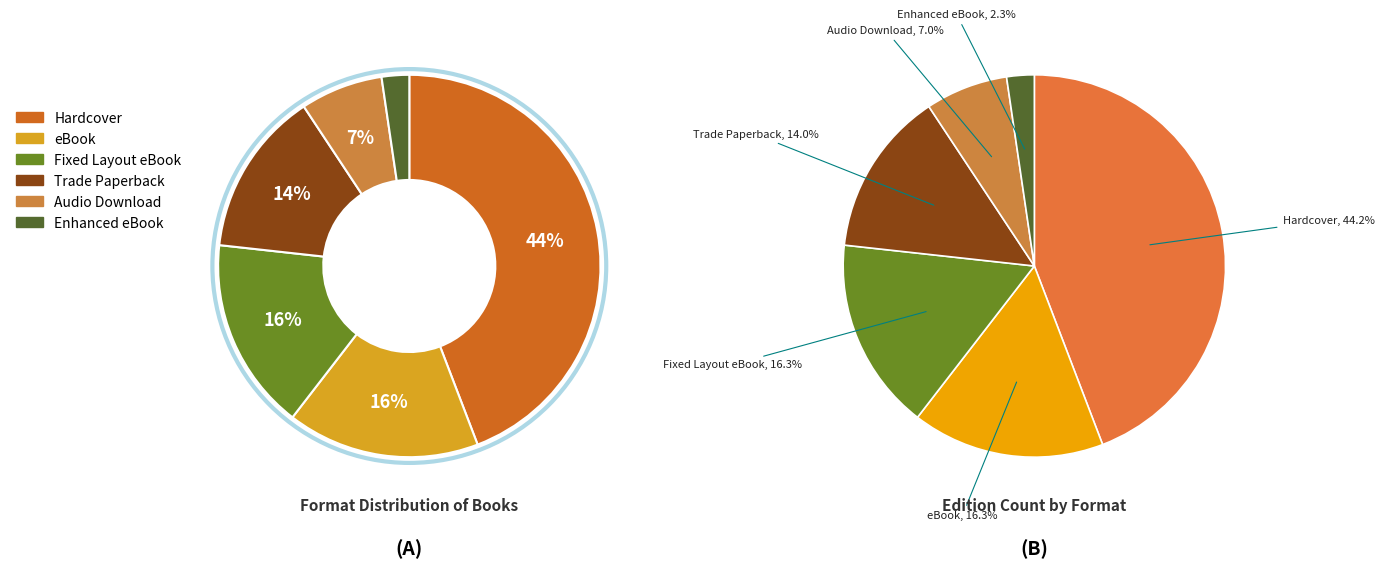

Rank the categories by value from highest to lowest.

Hardcover, eBook, Fixed Layout eBook, Trade Paperback, Audio Download, Enhanced eBook